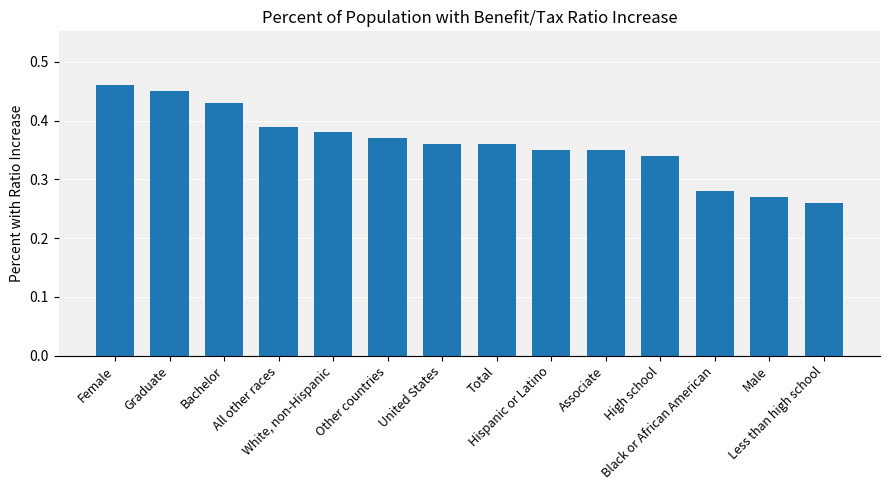

At which label is the value closest to 0?

Less than high school